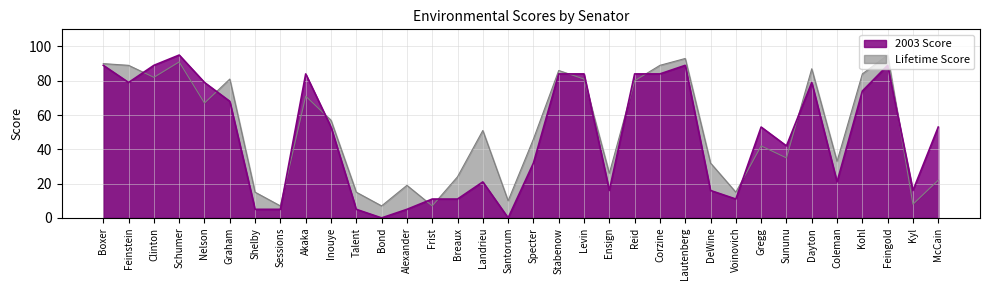

At which label is 2003 Score closest to 47?

Sununu